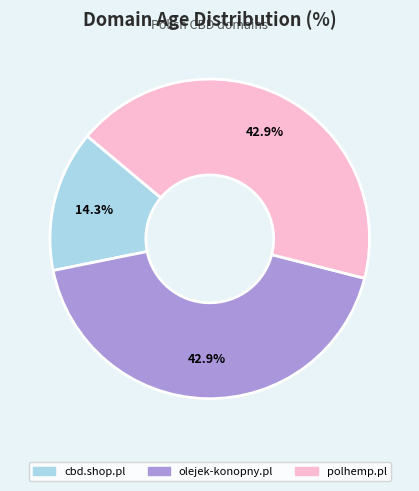

Combined, what portion of the pie is polhemp.pl and olejek-konopny.pl?

85.7%